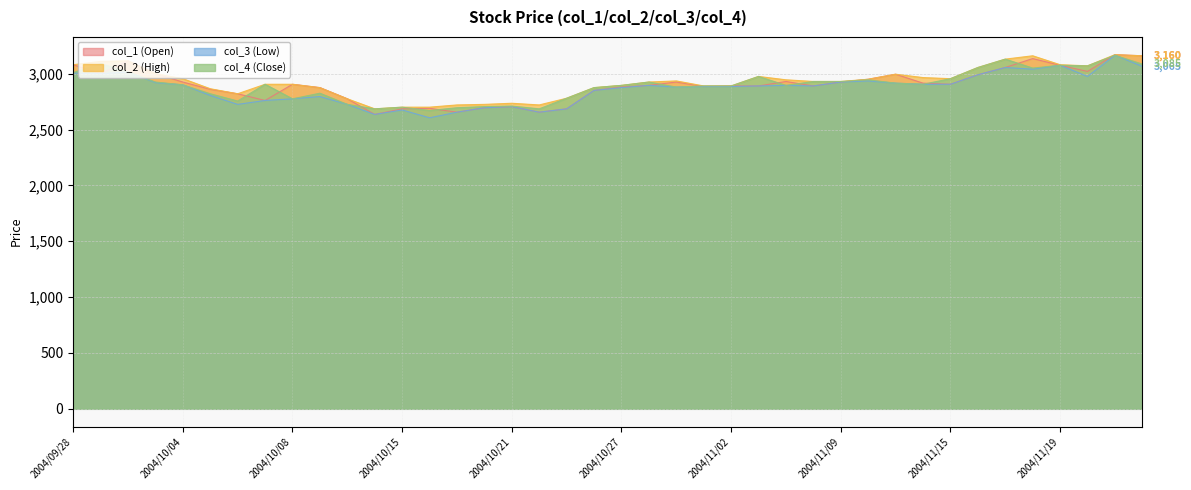

Where is col_1 (Open) nearest to the value 2902?

2004/10/08